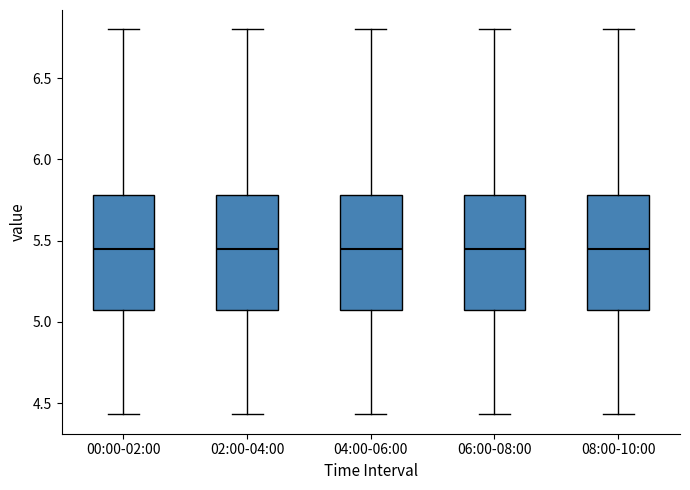

Reading left to right, read every box against the y-axis: the position of its median line, the range the box covers, and the ends of its whiskers. The values are not printed on the chart, so give them approximately, as read against the axis.

00:00-02:00: median 5.45, box 5.05 to 5.80, whiskers 4.45 to 6.80
02:00-04:00: median 5.45, box 5.05 to 5.80, whiskers 4.45 to 6.80
04:00-06:00: median 5.45, box 5.05 to 5.80, whiskers 4.45 to 6.80
06:00-08:00: median 5.45, box 5.05 to 5.80, whiskers 4.45 to 6.80
08:00-10:00: median 5.45, box 5.05 to 5.80, whiskers 4.45 to 6.80